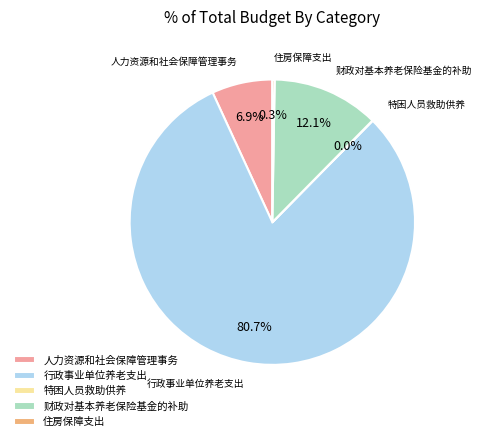

Combined, what portion of the pie is 财政对基本养老保险基金的补助 and 行政事业单位养老支出?

92.8%